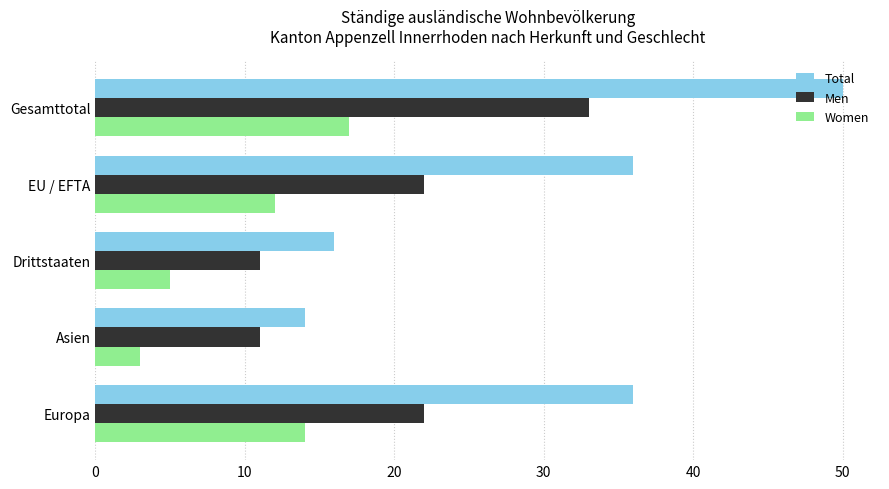

What are all the series names shown in the legend?

Total, Men, Women